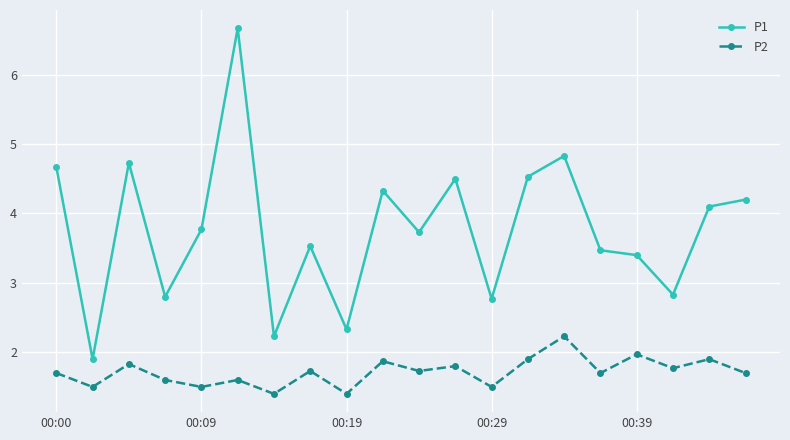

What is the smallest value displayed?

1.4